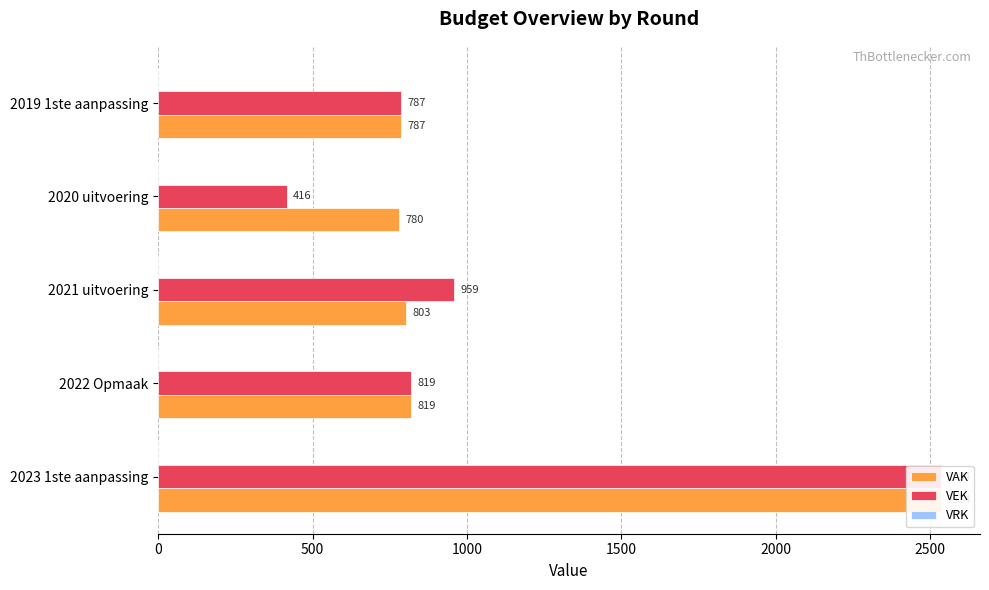

Does the chart contain stacked bars?

No